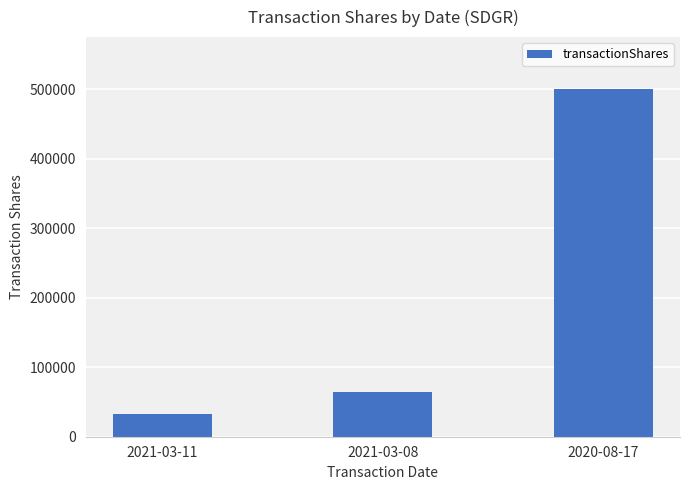

What is the ratio of the value at 2021-03-11 to the value at 2021-03-08?

0.5